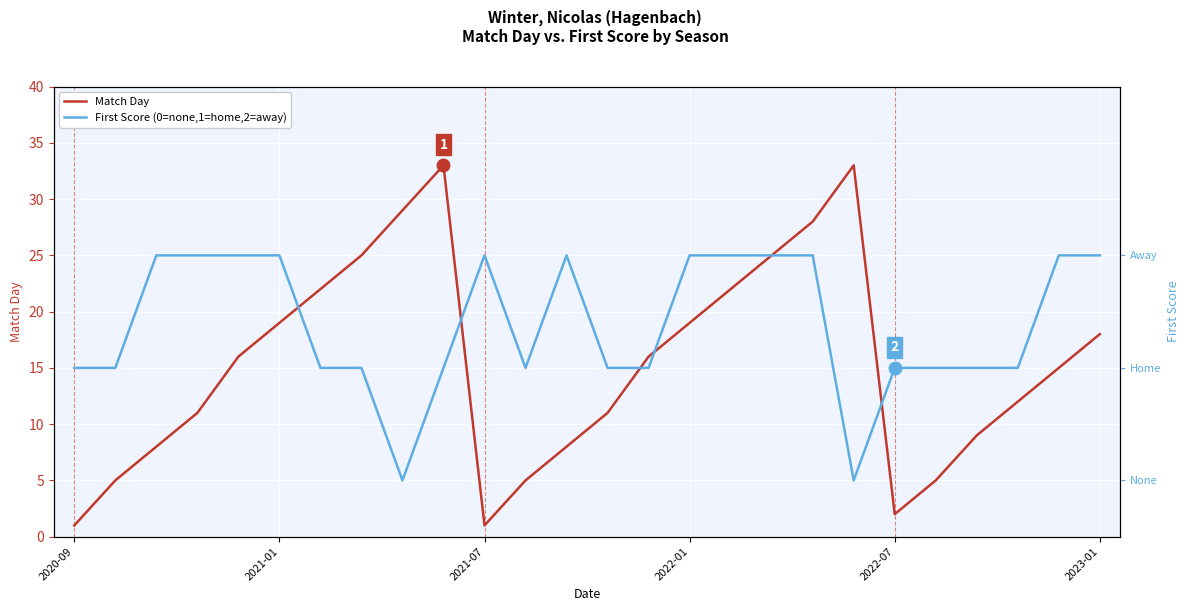

How many values in the Match Day series exceed 16?

11